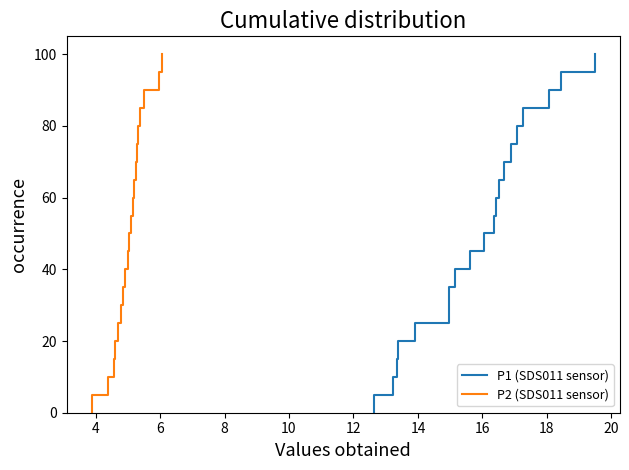

Rank the series at 4 from lowest to highest value.

P1 (SDS011 sensor), P2 (SDS011 sensor)